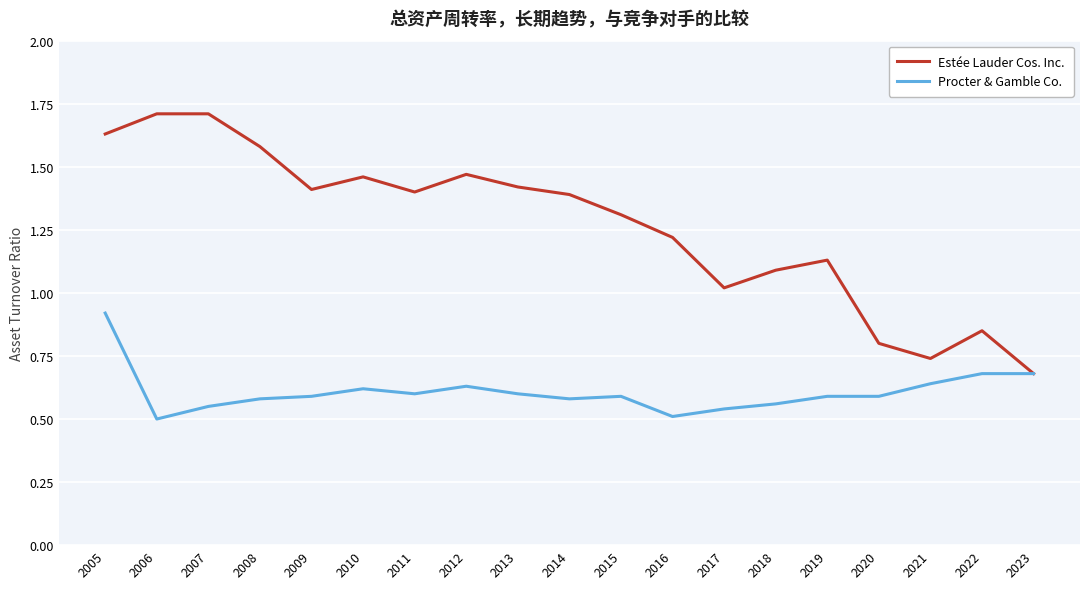

Rank the series by their maximum value, from highest to lowest.

Estée Lauder Cos. Inc., Procter & Gamble Co.